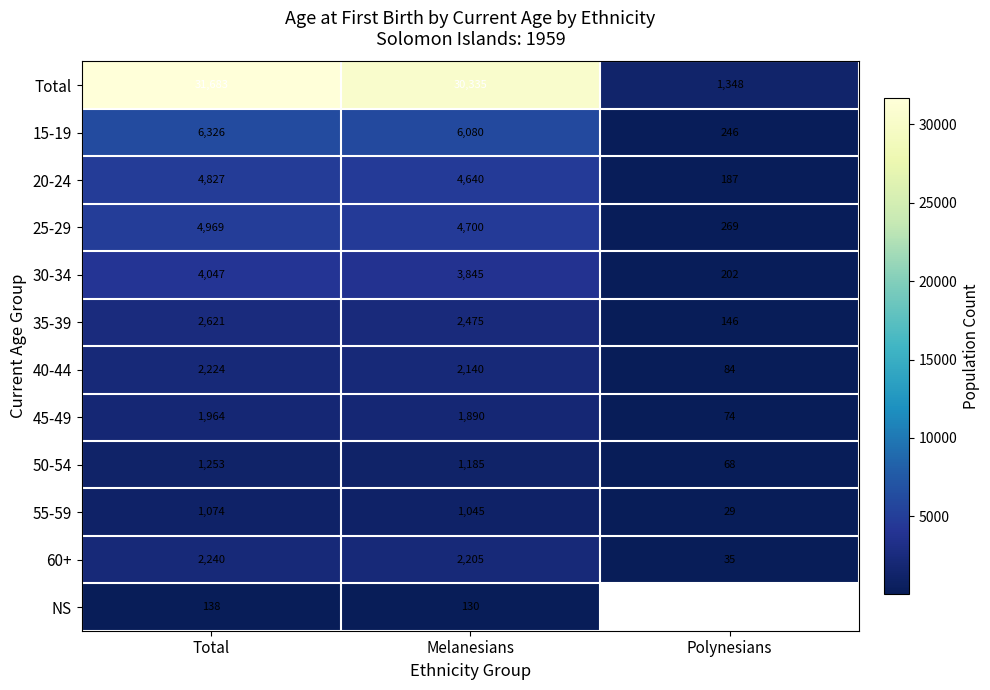

True or false: 30-34 has a value of 1969 at Melanesians.

False